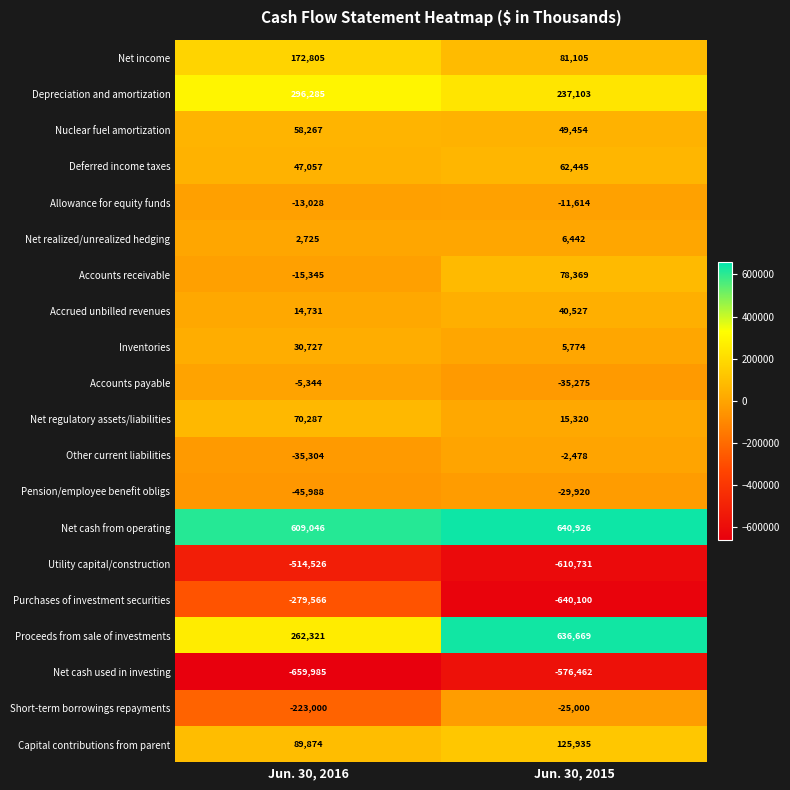

Between Jun. 30, 2016 and Jun. 30, 2015, which series saw the biggest shift?

Proceeds from sale of investments